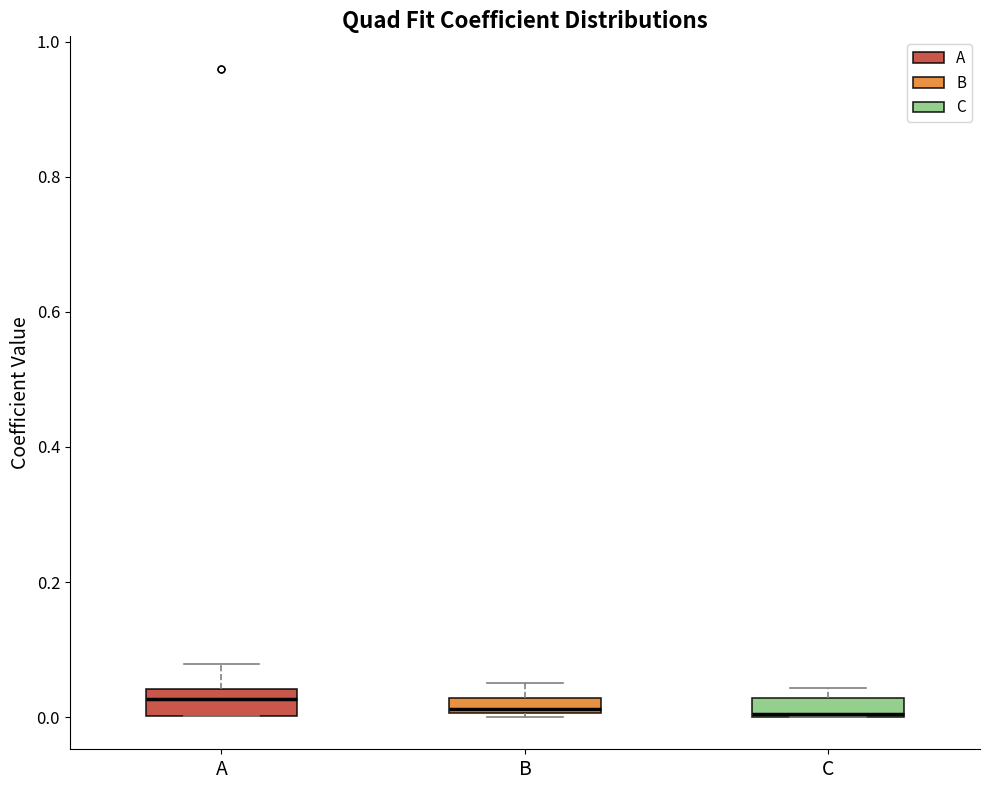

Where is the upper edge of the box for A on the y-axis? The values are not printed on the chart, so give them approximately, as read against the axis.

0.04